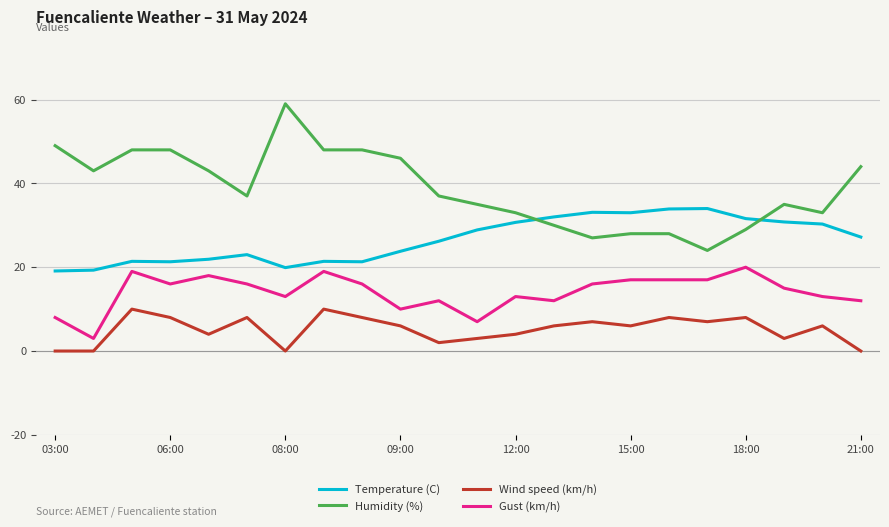

What is the difference between the maximum and minimum values in the Temperature (C) series?

14.9